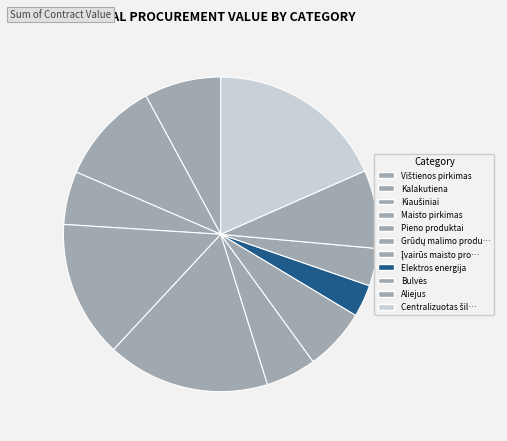

How many slices are in this pie chart?

11